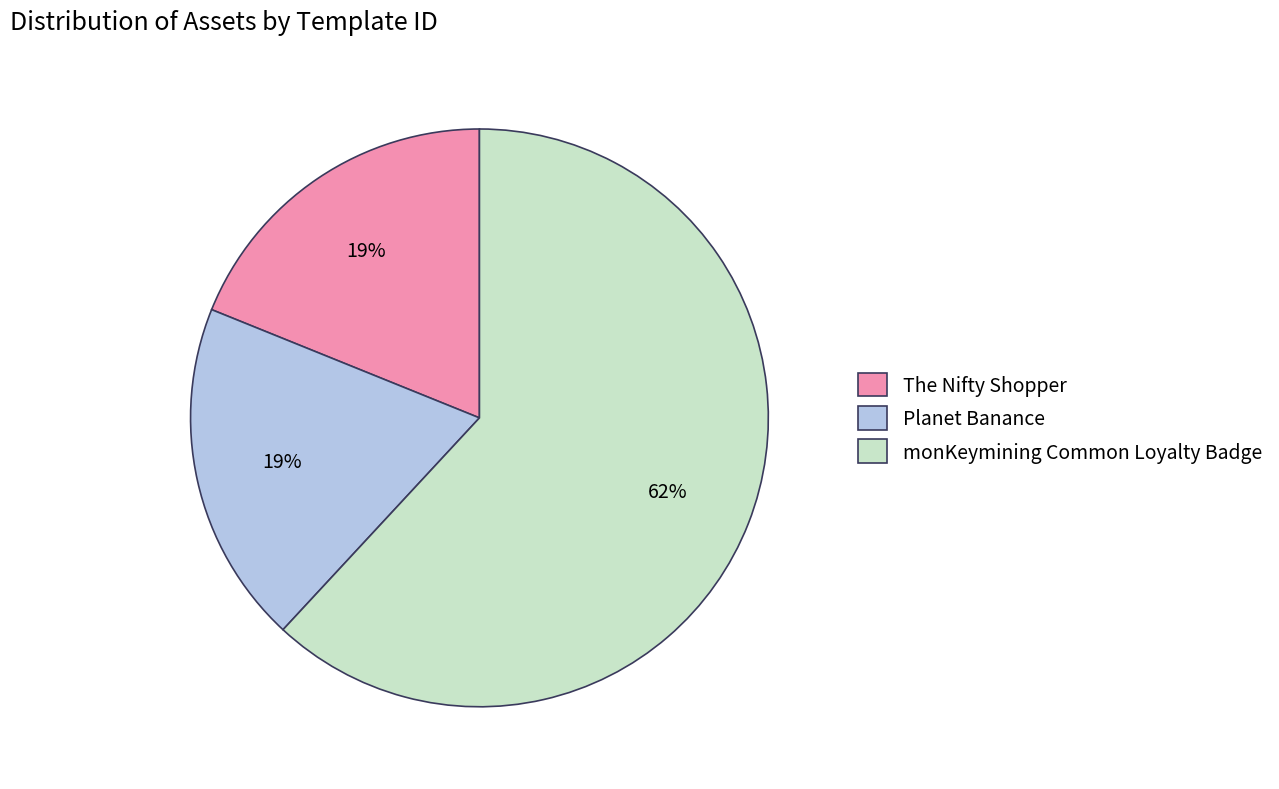

Approximately how many times larger is the value at Planet Banance compared to The Nifty Shopper?

1.0